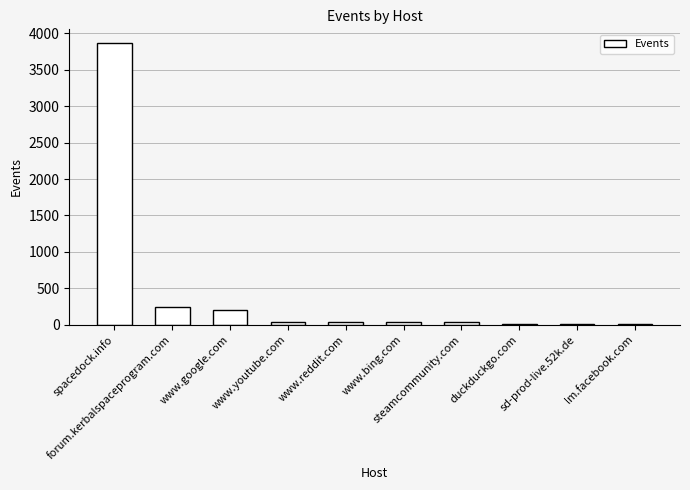

What is the difference between the values at www.youtube.com and sd-prod-live.52k.de?

24